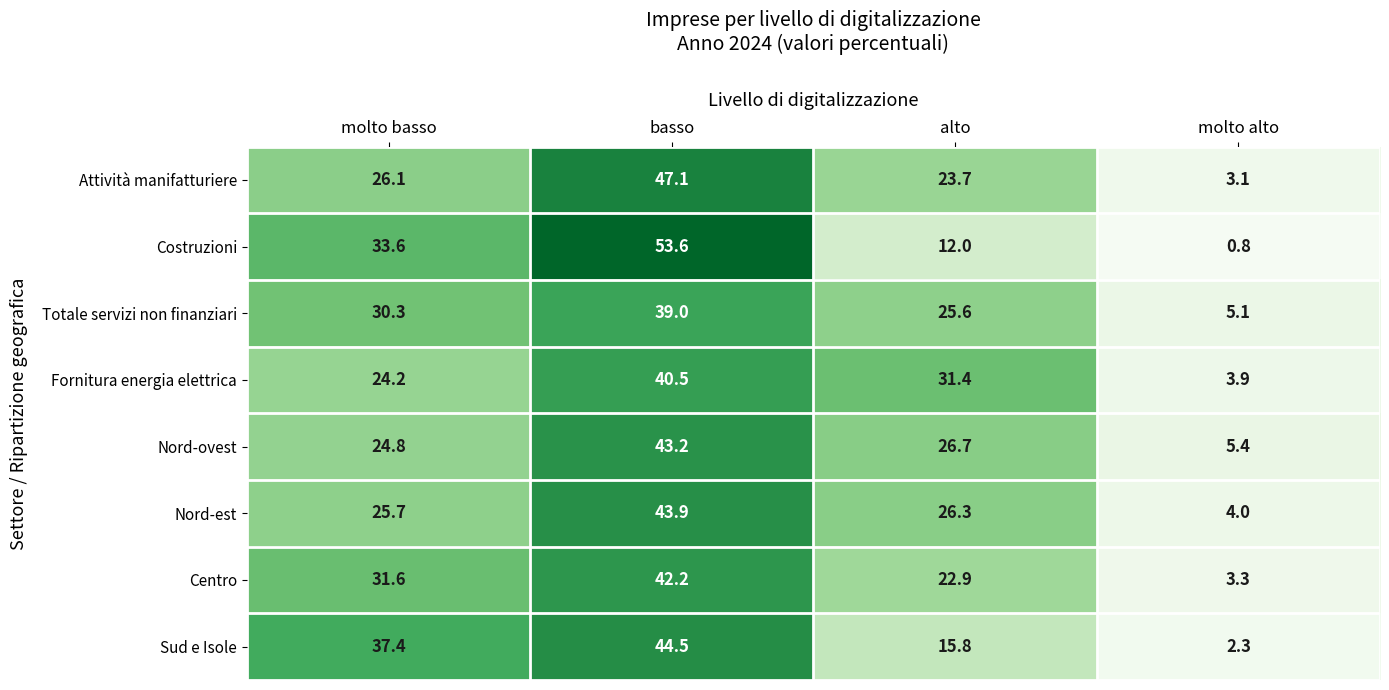

What is the greatest value displayed?

53.6